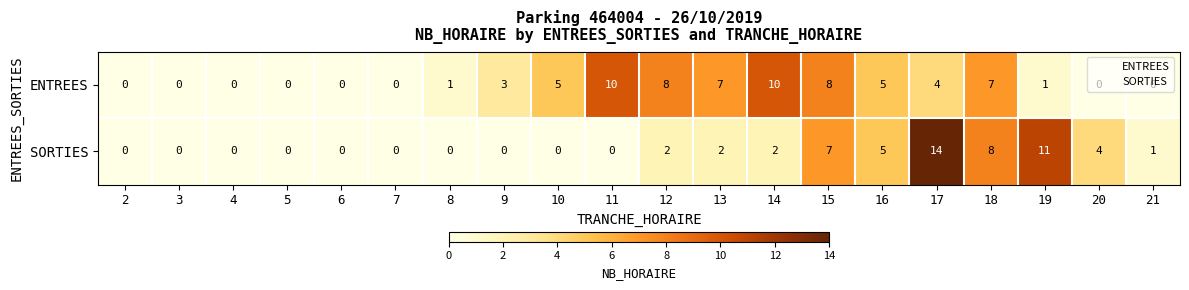

Rank the series by their maximum value, from lowest to highest.

ENTREES, SORTIES